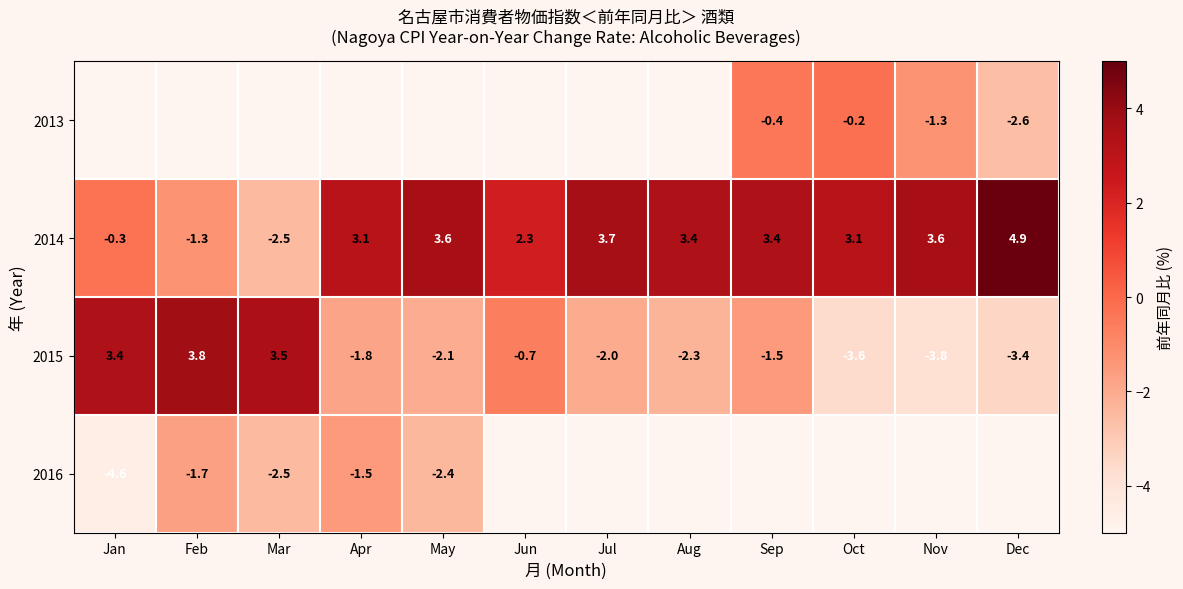

What is the maximum value for 2014?

4.9